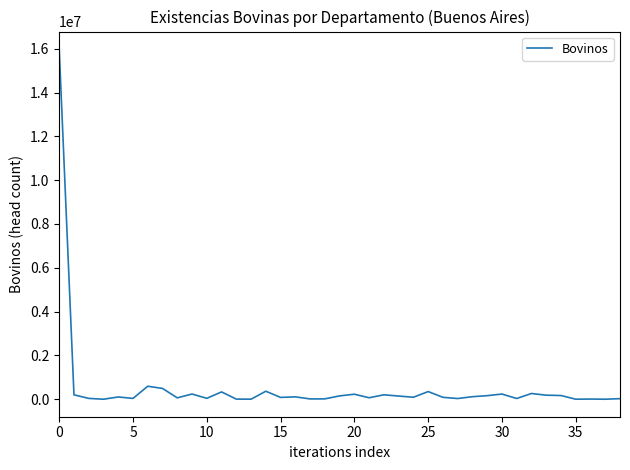

What is the sum of all values?

21261679